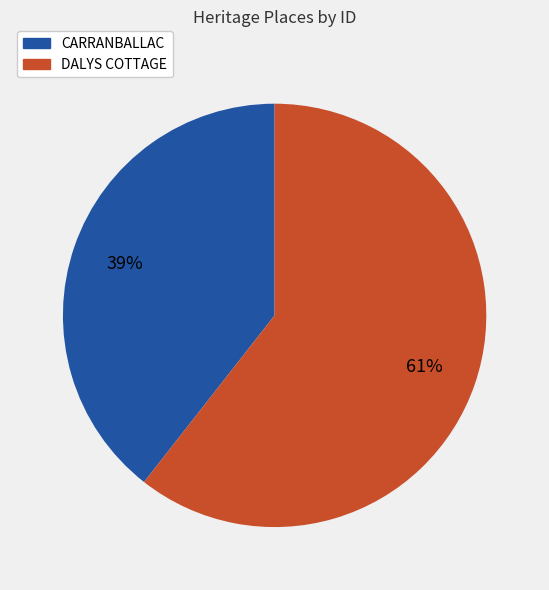

How many slices are in this pie chart?

2